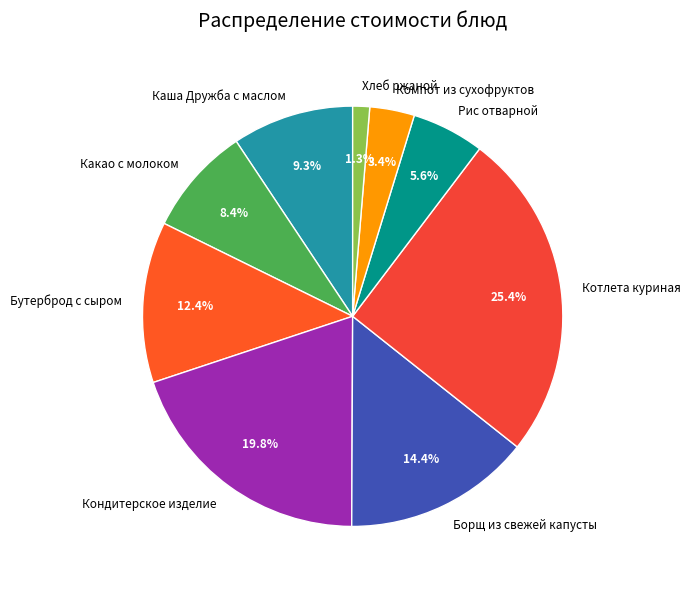

What is the smallest slice in the pie chart?

Хлеб ржаной